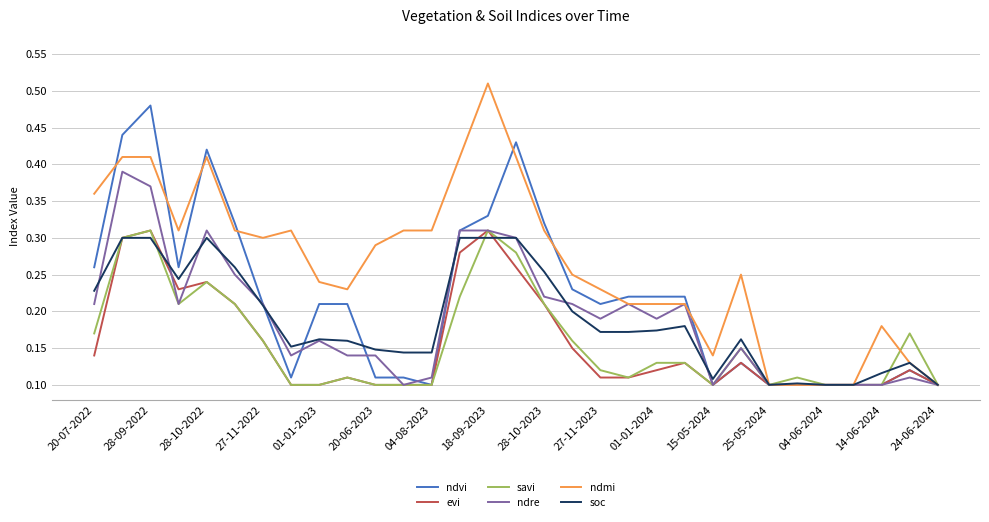

How many categories are shown in the chart?

31